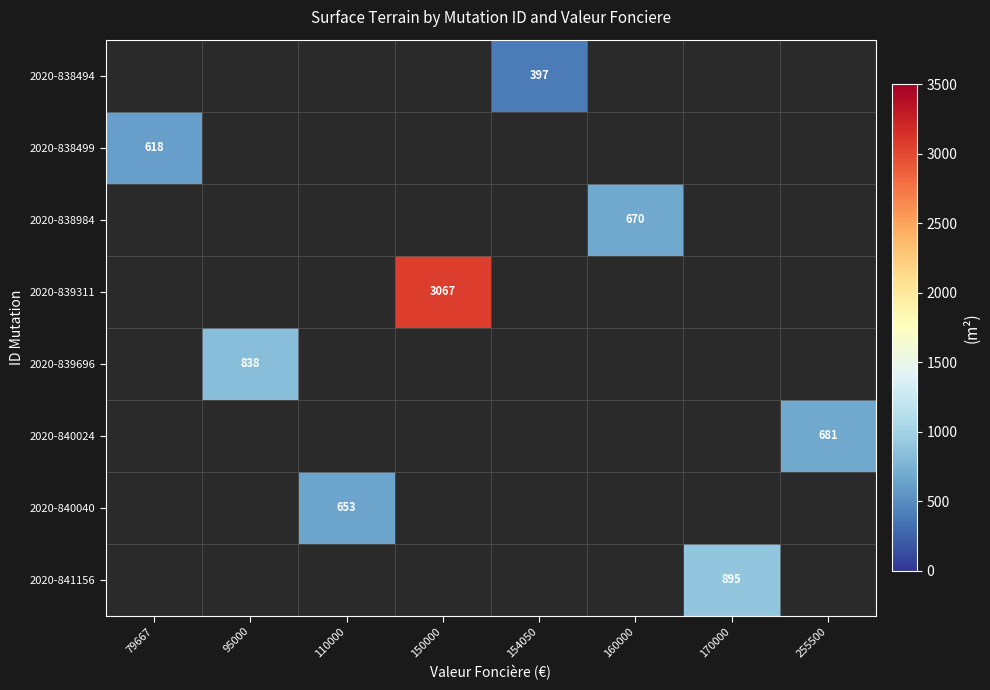

How many values in 2020-840040 are above zero?

1